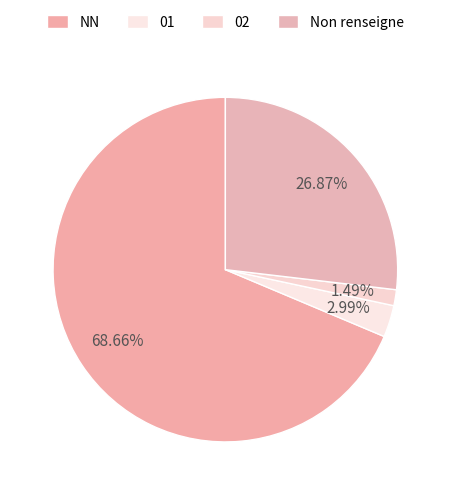

The 01 slice represents 3% of the pie. True or false?

True